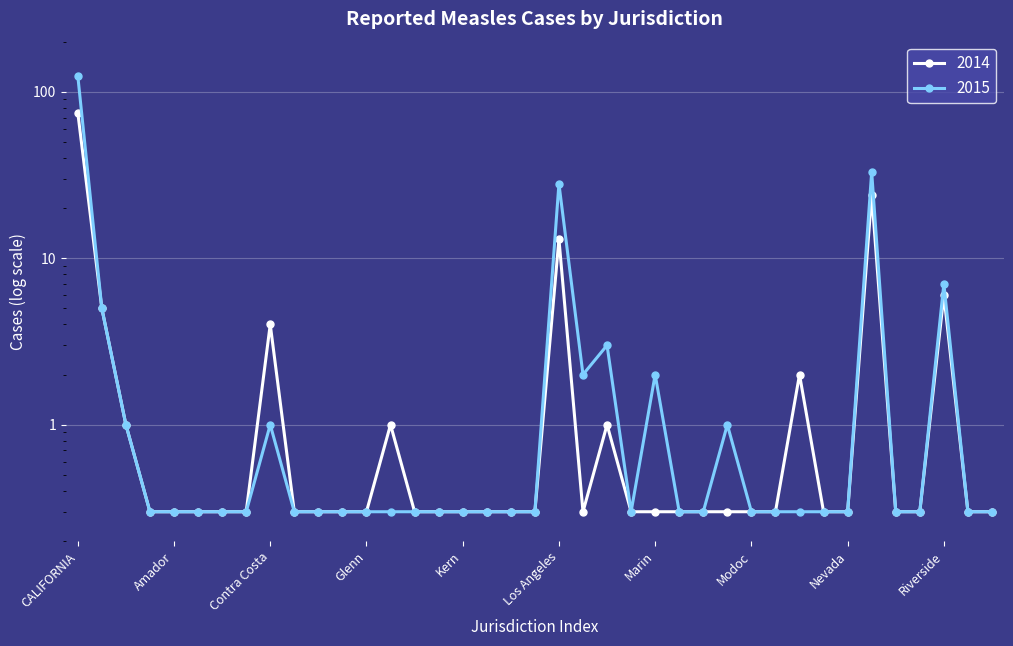

Reading left to right, transcribe all the data shown in this chart.

2014: CALIFORNIA=75.0	Alameda=5.0	City of Berkeley=1.0	Alpine=0.3	Amador=0.3	Butte=0.3	Calaveras=0.3	Colusa=0.3	Contra Costa=4.0	Del Norte=0.3	El Dorado=0.3	Fresno=0.3	Glenn=0.3	Humboldt=1.0	Imperial=0.3	Inyo=0.3	Kern=0.3	Kings=0.3	Lake=0.3	Lassen=0.3	Los Angeles=13.0	City of Long Beach=0.3	City of Pasadena=1.0	Madera=0.3	Marin=0.3	Mariposa=0.3	Mendocino=0.3	Merced=0.3	Modoc=0.3	Mono=0.3	Monterey=2.0	Napa=0.3	Nevada=0.3	Orange=24.0	Placer=0.3	Plumas=0.3	Riverside=6.0	Sacramento=0.3	San Benito=0.3
2015: CALIFORNIA=125.0	Alameda=5.0	City of Berkeley=1.0	Alpine=0.3	Amador=0.3	Butte=0.3	Calaveras=0.3	Colusa=0.3	Contra Costa=1.0	Del Norte=0.3	El Dorado=0.3	Fresno=0.3	Glenn=0.3	Humboldt=0.3	Imperial=0.3	Inyo=0.3	Kern=0.3	Kings=0.3	Lake=0.3	Lassen=0.3	Los Angeles=28.0	City of Long Beach=2.0	City of Pasadena=3.0	Madera=0.3	Marin=2.0	Mariposa=0.3	Mendocino=0.3	Merced=1.0	Modoc=0.3	Mono=0.3	Monterey=0.3	Napa=0.3	Nevada=0.3	Orange=33.0	Placer=0.3	Plumas=0.3	Riverside=7.0	Sacramento=0.3	San Benito=0.3